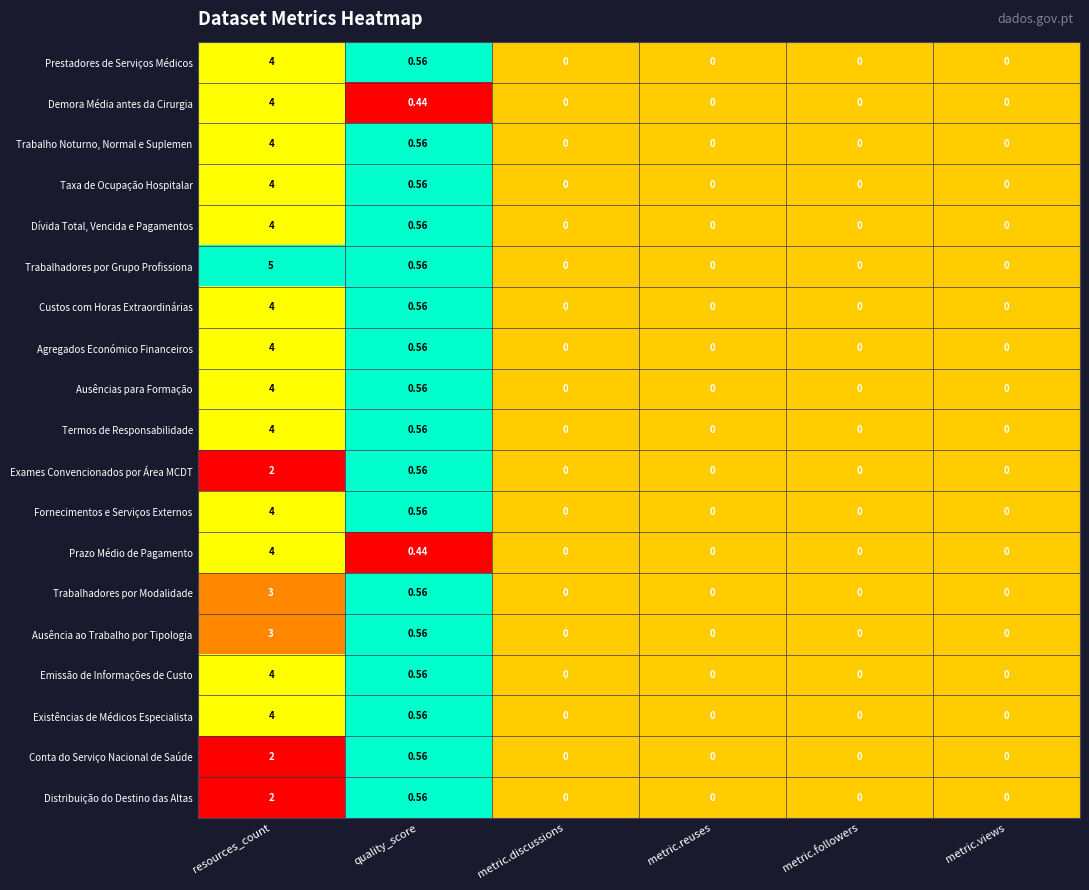

Which series has the largest range (max minus min)?

Trabalhadores por Grupo Profissiona